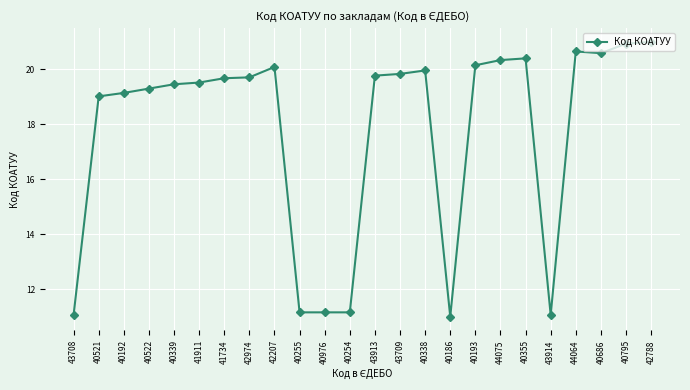

Read the value at 43709.

19.8